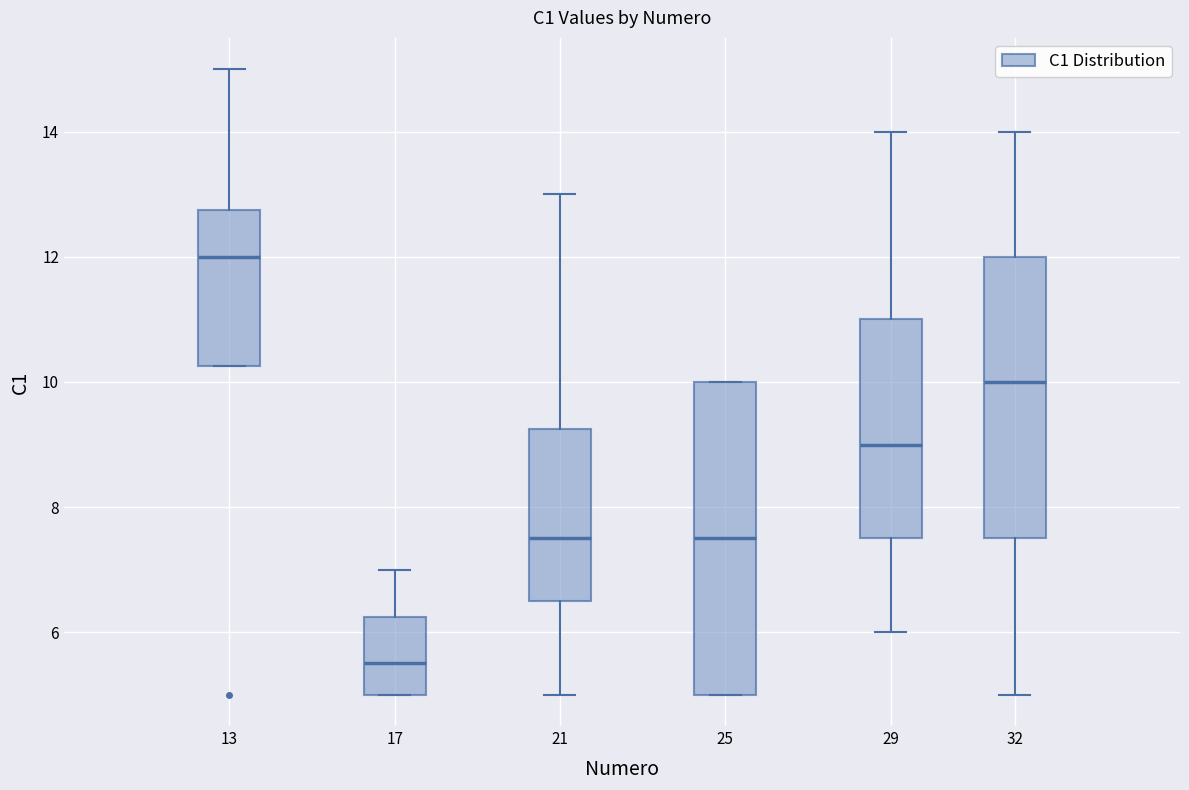

Reading left to right, transcribe this box plot: for each box, give where its median line is, the range the box spans, and where its two whiskers end, as read against the y-axis. The values are not printed on the chart, so give them approximately, as read against the axis.

13: median 12.0, box 10.2 to 12.8, whiskers 10.2 to 15.0
17: median 5.6, box 5.0 to 6.2, whiskers 5.0 to 7.0
21: median 7.6, box 6.6 to 9.2, whiskers 5.0 to 13.0
25: median 7.6, box 5.0 to 10.0, whiskers 5.0 to 10.0
29: median 9.0, box 7.6 to 11.0, whiskers 6.0 to 14.0
32: median 10.0, box 7.6 to 12.0, whiskers 5.0 to 14.0